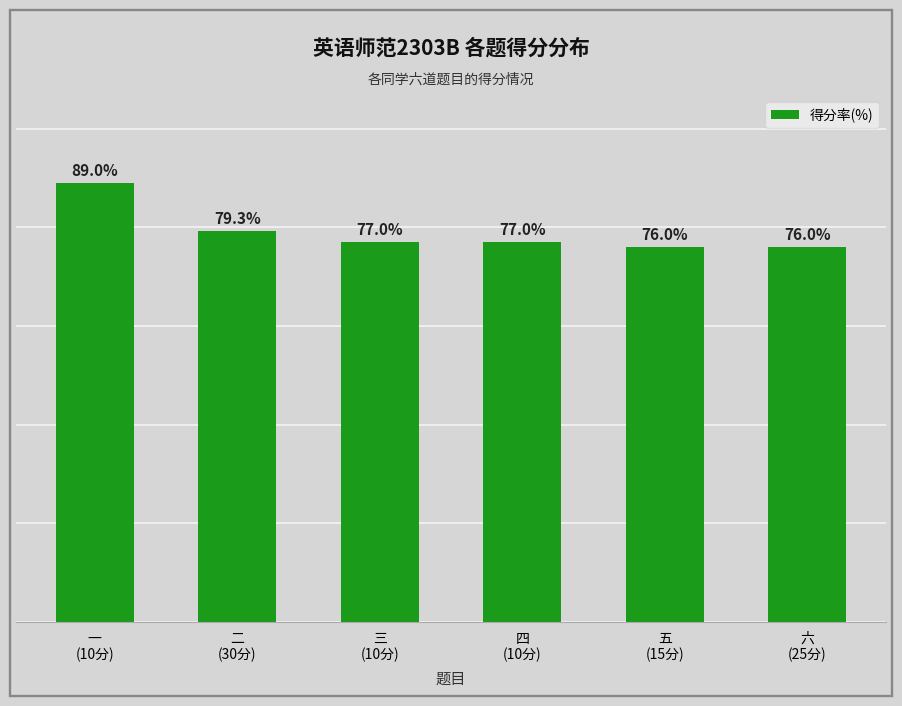

Does the chart contain any negative values?

No